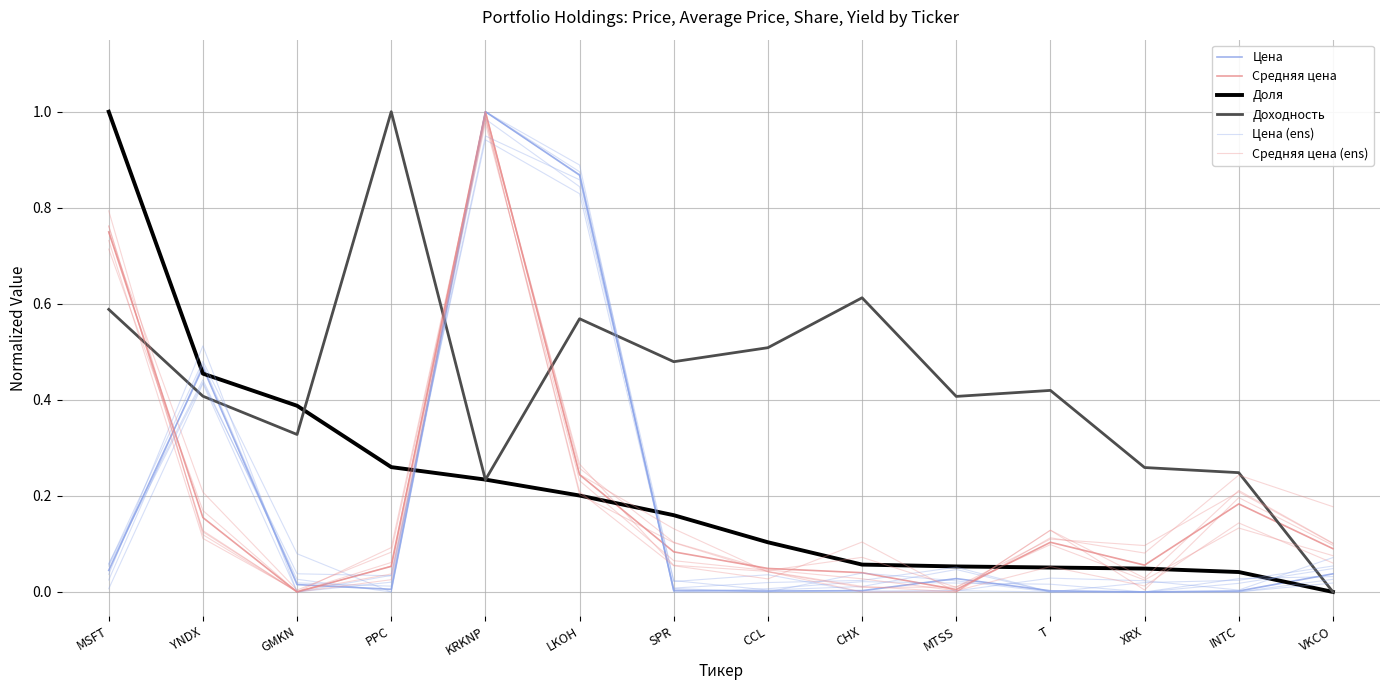

What is the approximate value of Средняя цена (ens) at MSFT?

0.7